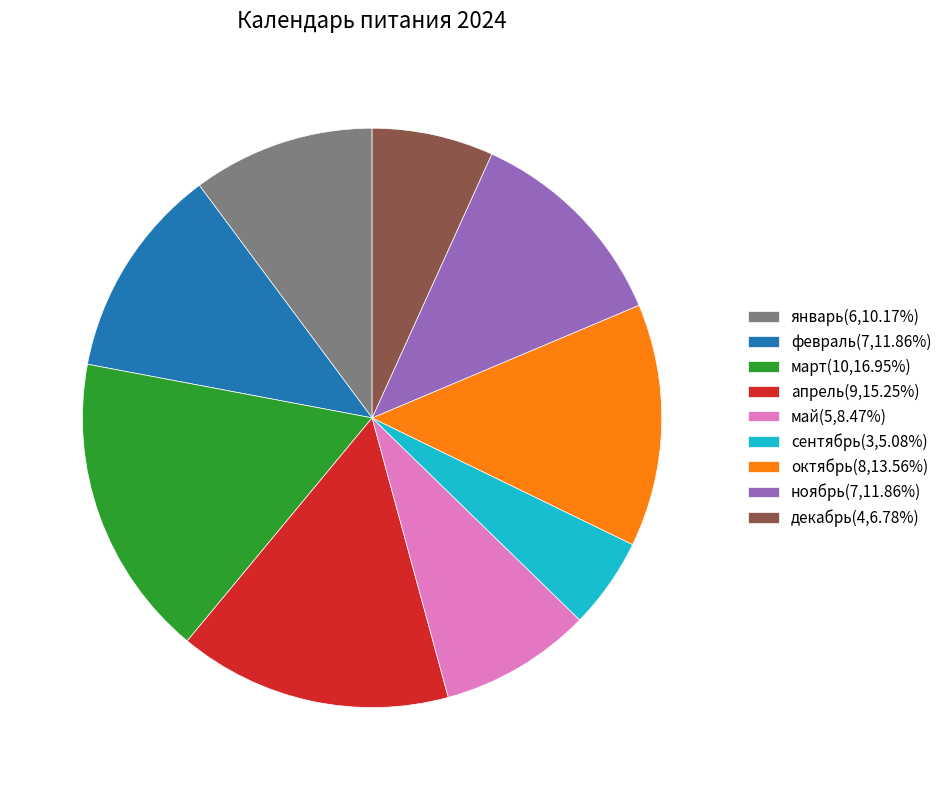

The ноябрь slice represents 2% of the pie. True or false?

False